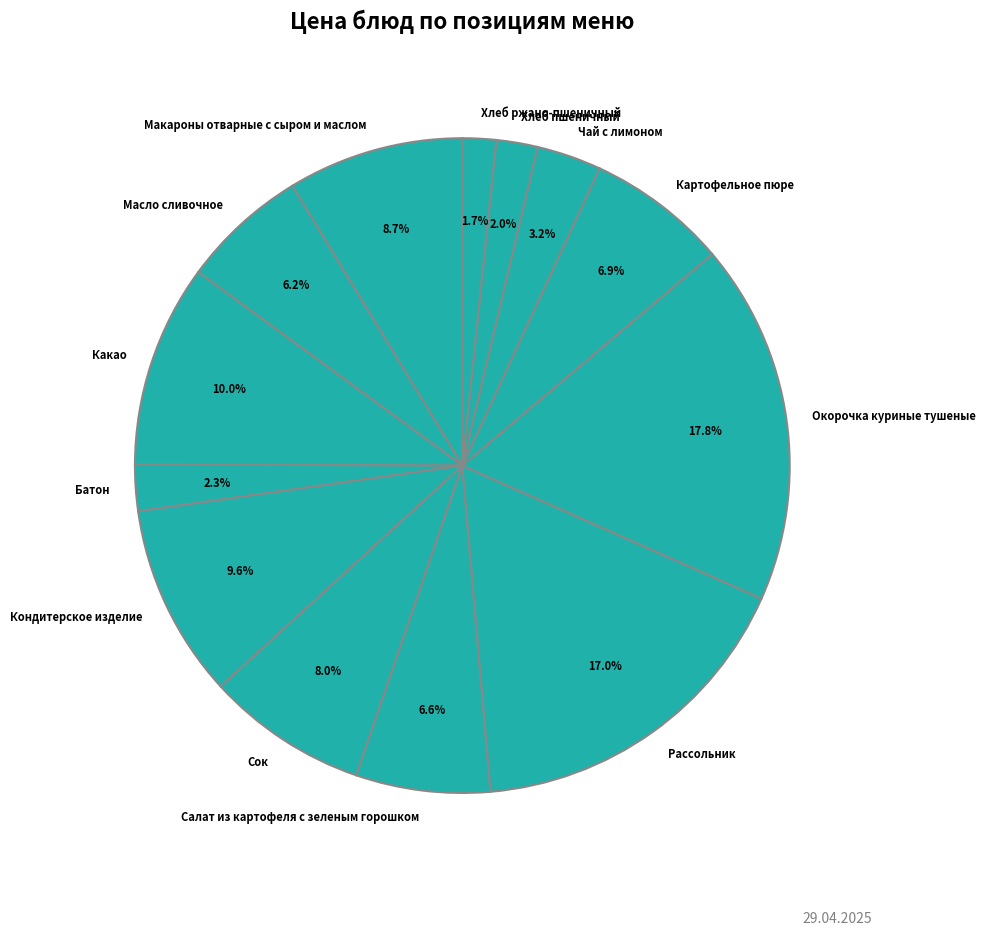

What percentage is NOT represented by Салат из картофеля с зеленым горошком?

93.4%